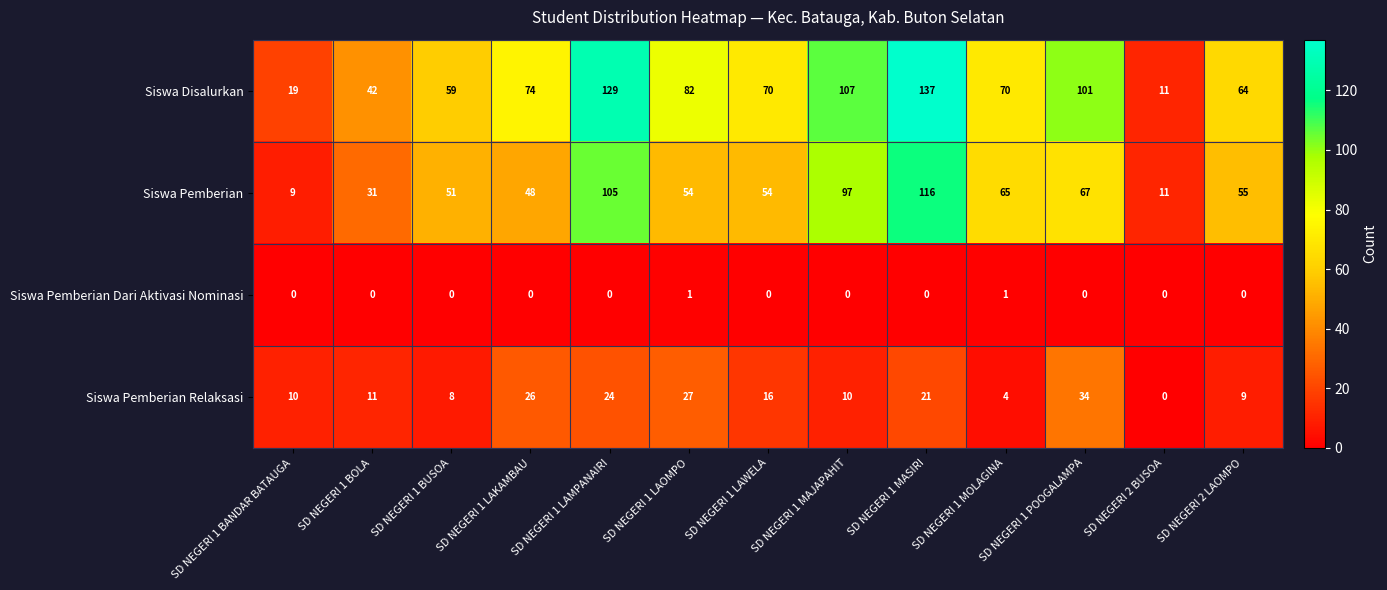

Rank the series by their average value, from highest to lowest.

Siswa Disalurkan, Siswa Pemberian, Siswa Pemberian Relaksasi, Siswa Pemberian Dari Aktivasi Nominasi